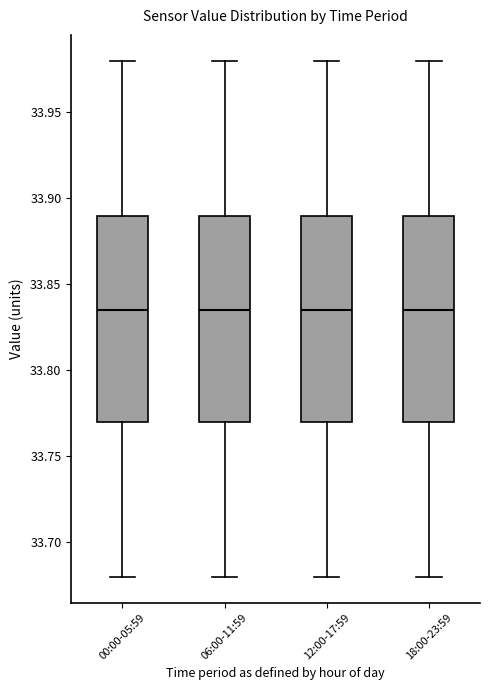

Where does the upper whisker of the box for 18:00-23:59 end on the y-axis? The values are not printed on the chart, so give them approximately, as read against the axis.

33.980